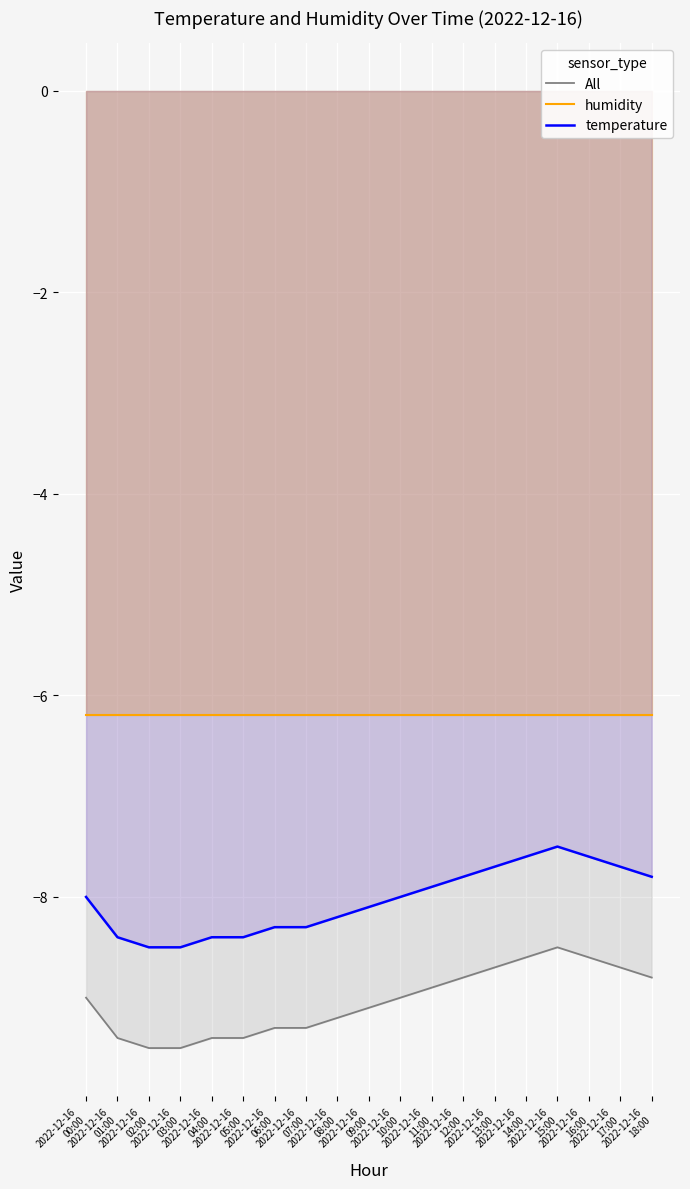

True or false: temperature has more than 0 points higher than both neighbors.

True